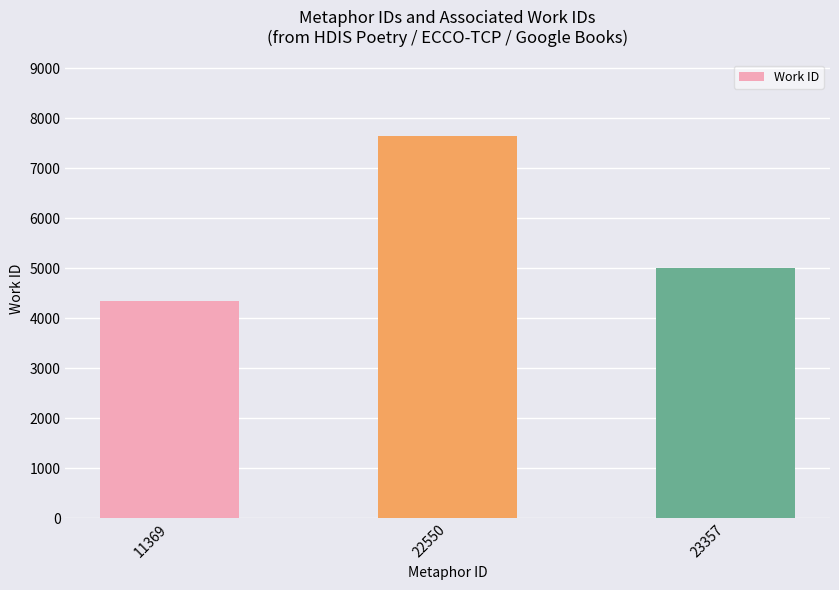

Which has a higher value, 11369 or 23357?

23357